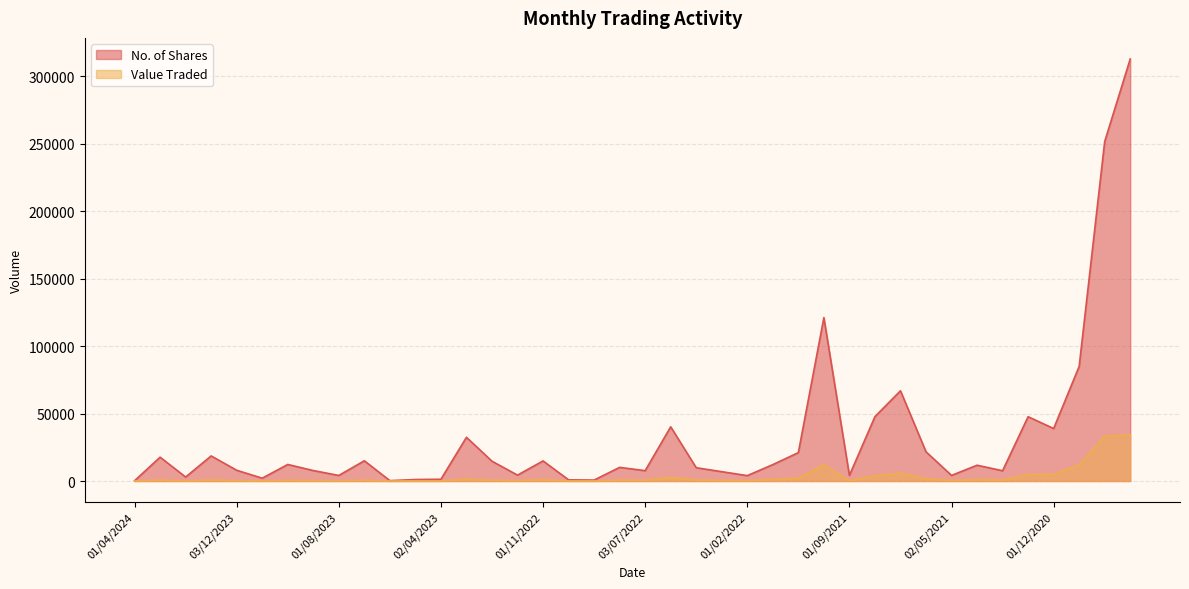

Which category has the highest value in the No. of Shares series?

01/09/2020